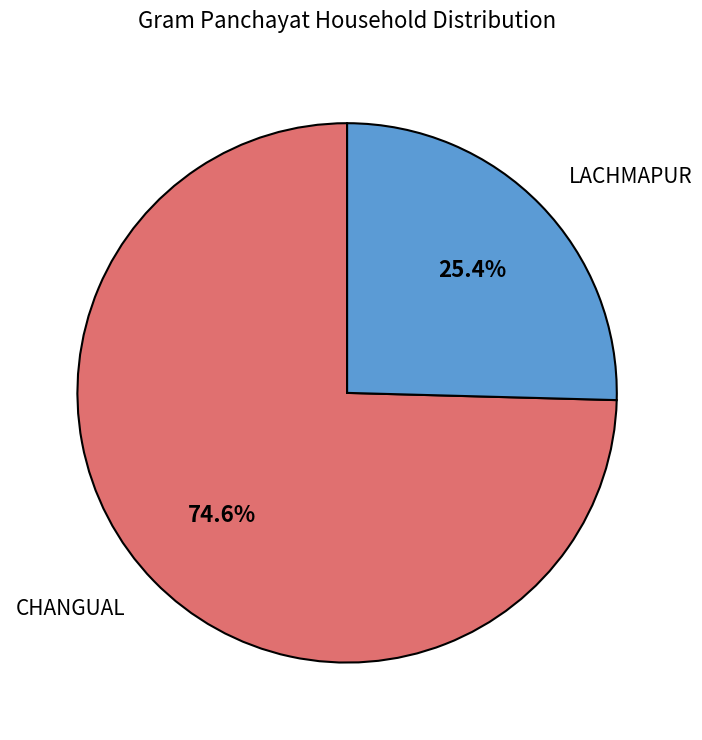

Is CHANGUAL the majority of the pie?

Yes